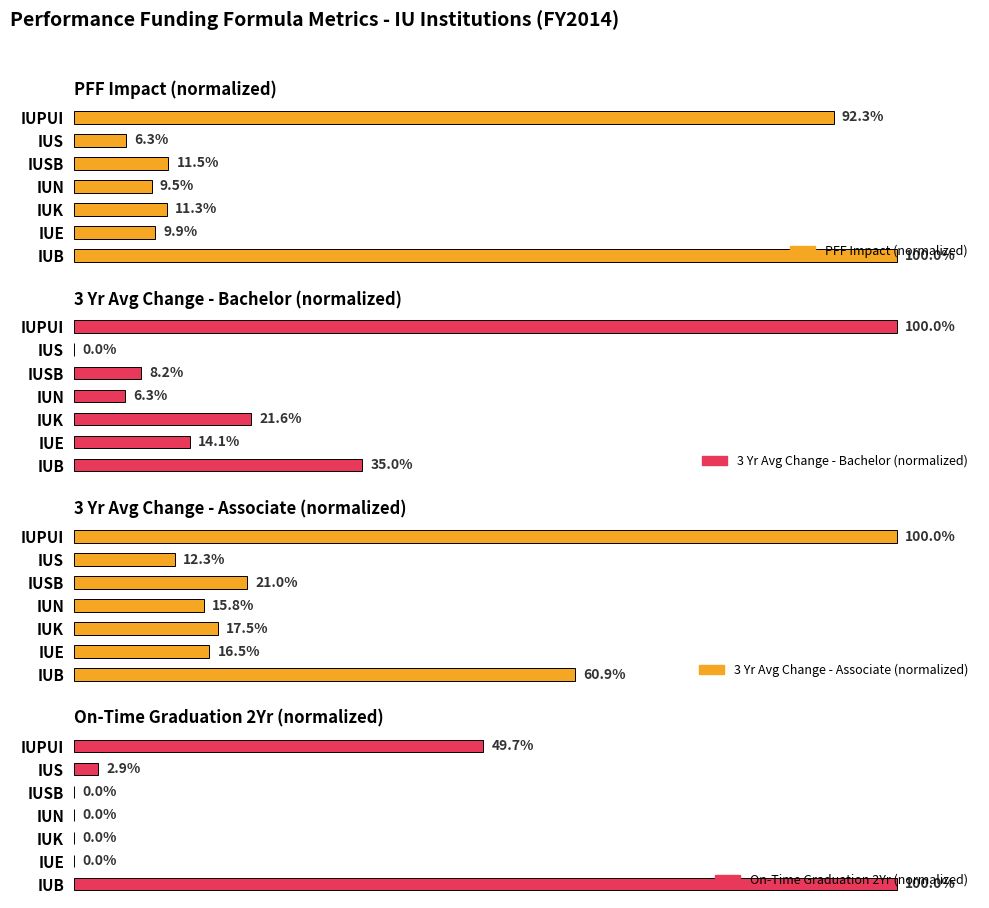

Which series changed the most between IUE and IUSB?

3 Yr Avg Change - Bachelor (normalized)